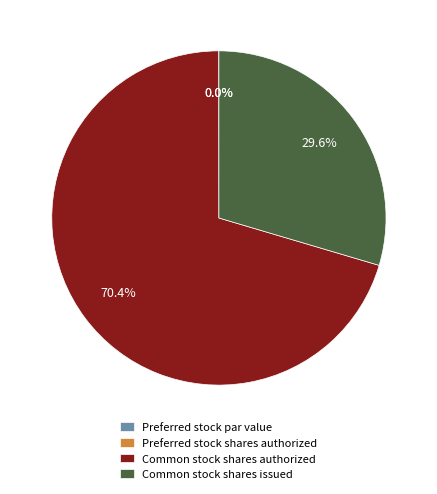

The Common stock shares authorized slice represents 70% of the pie. True or false?

True